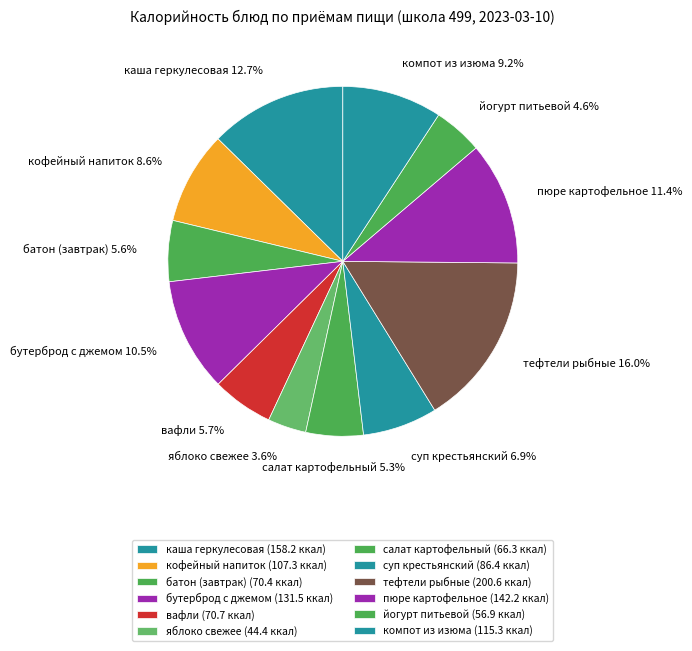

How many segments does this pie chart have?

12